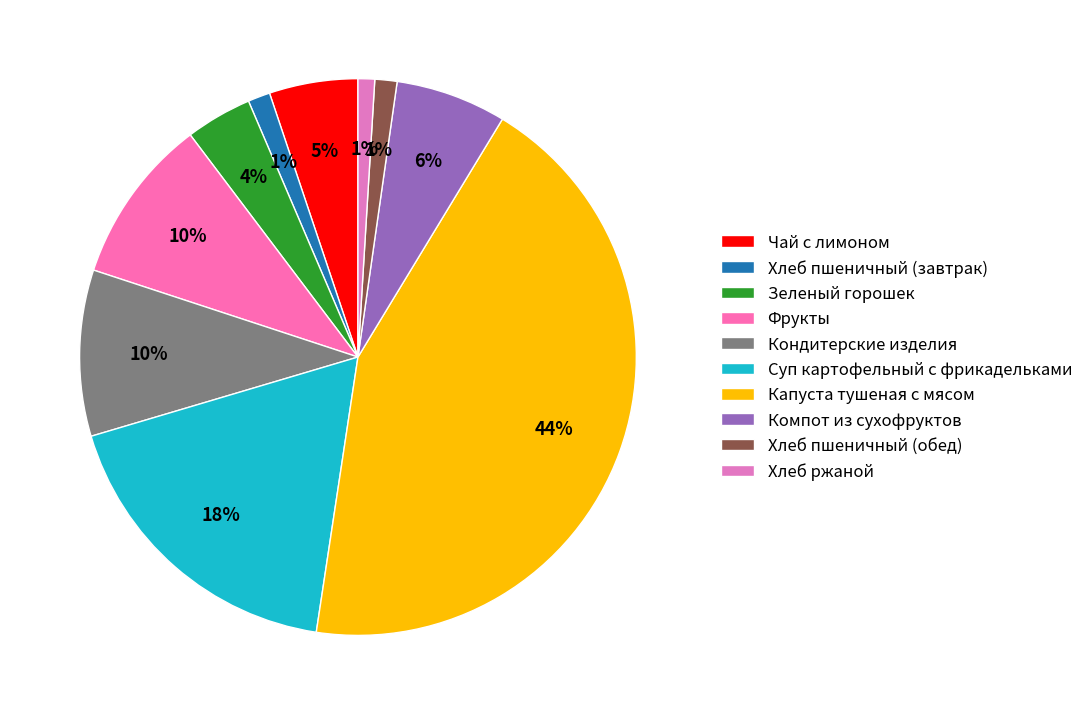

What is the smallest slice in the pie chart?

Хлеб ржаной